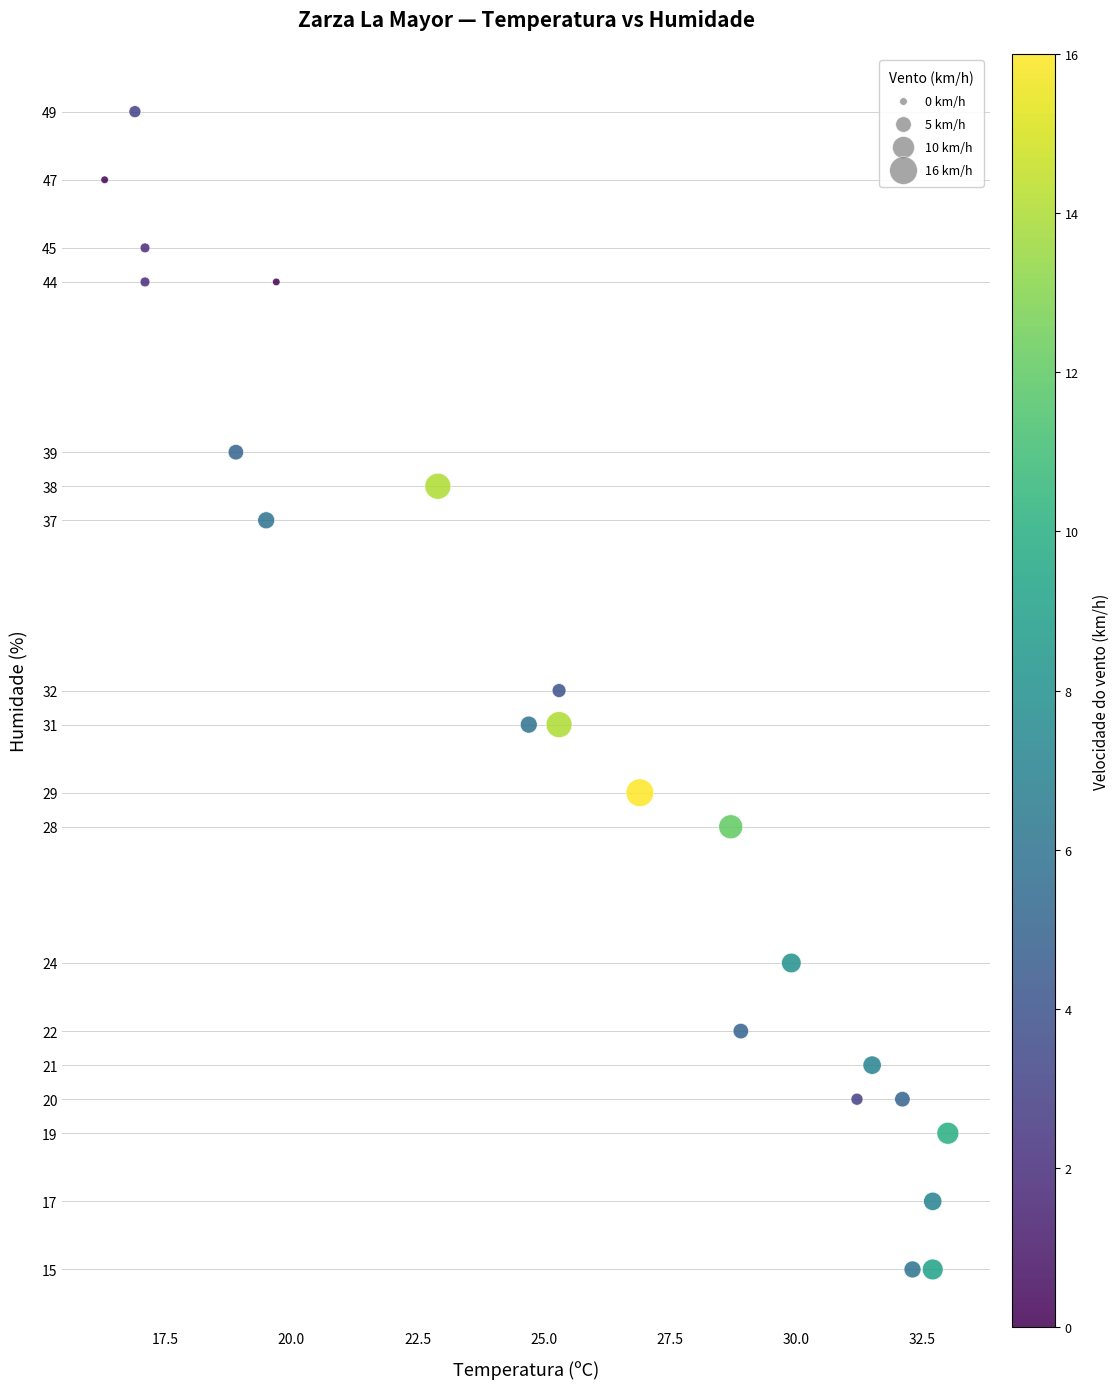

What is the range of Y values (max minus min)?

34